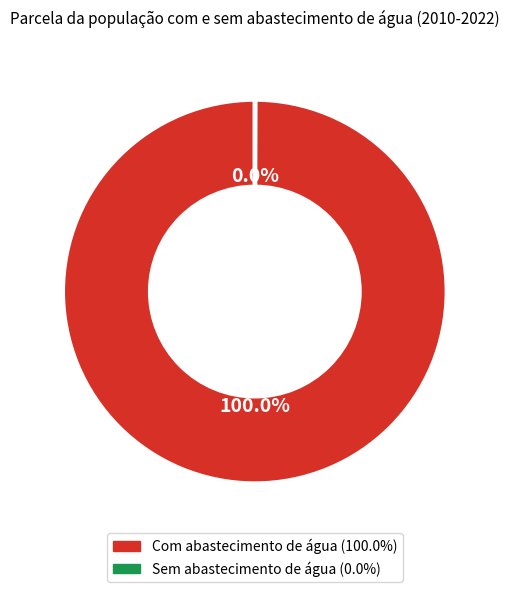

Does any single category account for the majority?

Yes